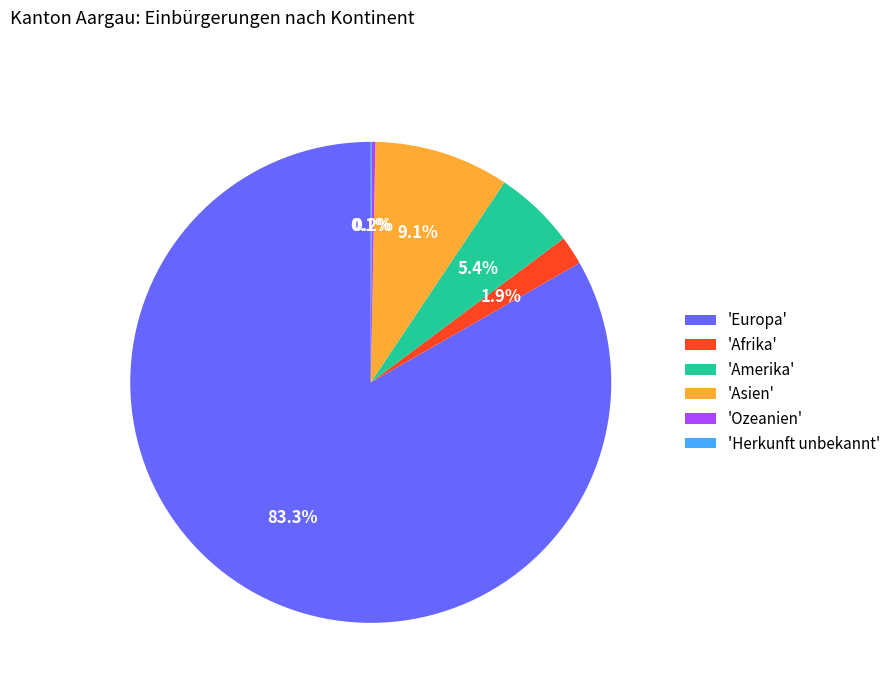

What is the majority slice?

'Europa'